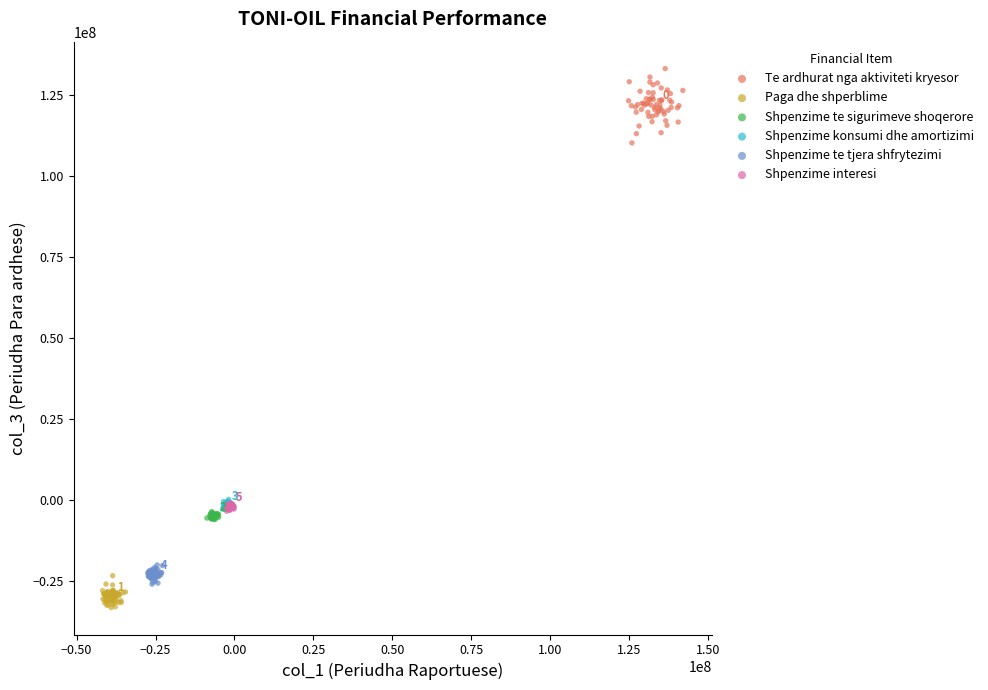

What are all the series names shown in the legend?

Te ardhurat nga aktiviteti kryesor, Paga dhe shperblime, Shpenzime te sigurimeve shoqerore, Shpenzime konsumi dhe amortizimi, Shpenzime te tjera shfrytezimi, Shpenzime interesi